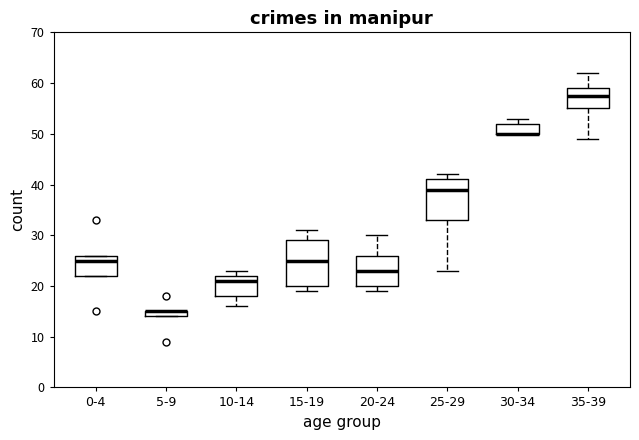

Where is the lower edge of the box for 0-4 on the y-axis? The values are not printed on the chart, so give them approximately, as read against the axis.

22